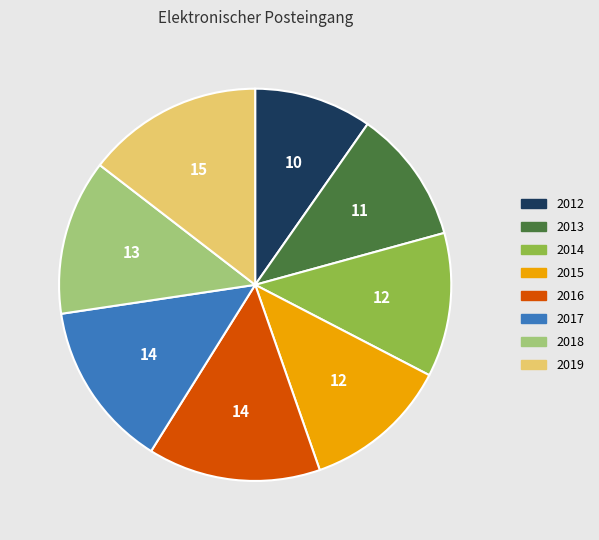

Which category has the smallest portion of the pie?

2012